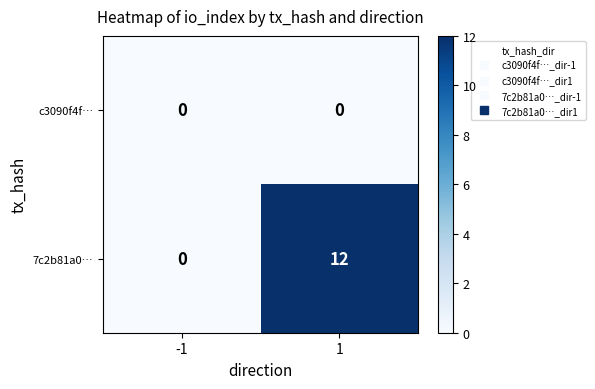

How many series are shown in this chart?

2